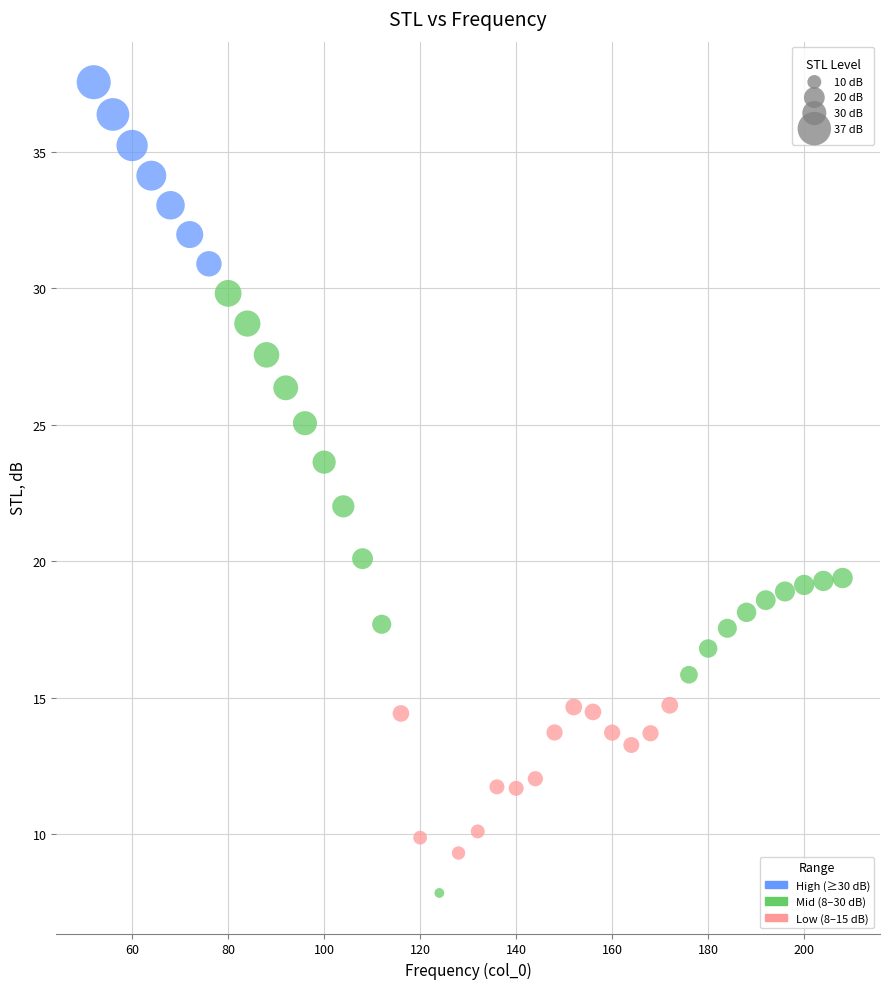

What is the range of Y values (max minus min)?

29.7